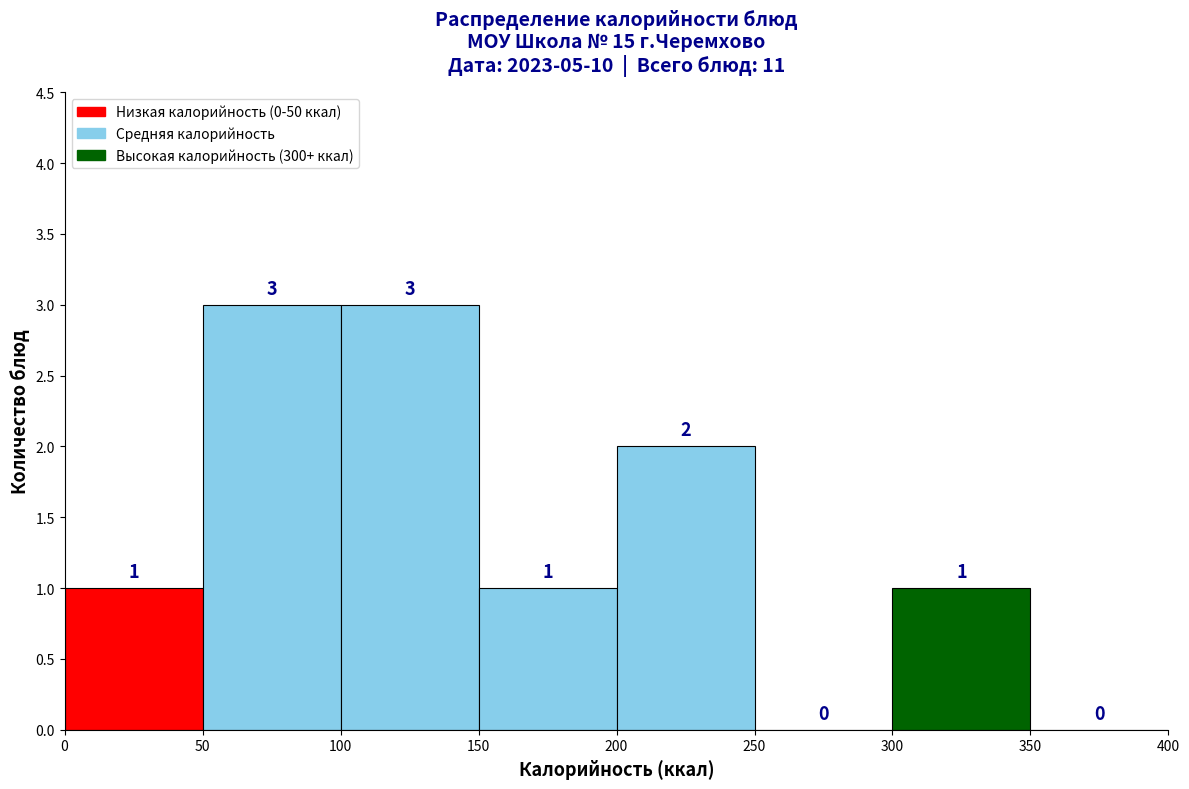

Reading left to right, transcribe this chart: for each bar, give the range it covers on the x-axis and its height.

0 to 50: 1
50 to 100: 3
100 to 150: 3
150 to 200: 1
200 to 250: 2
250 to 300: 0
300 to 350: 1
350 to 400: 0